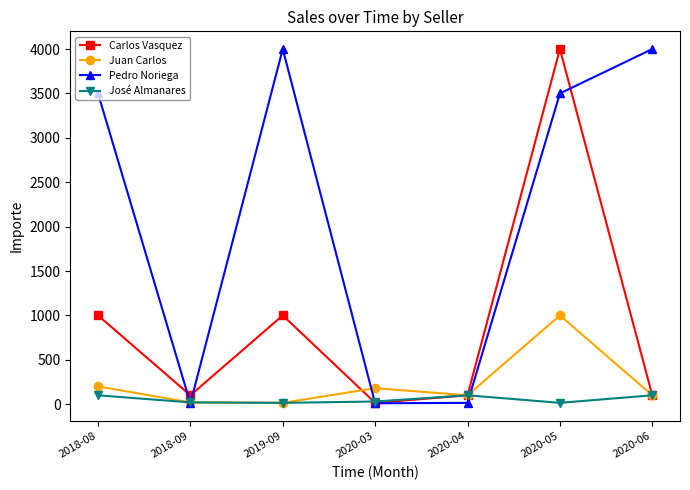

The value of Pedro Noriega at 2020-05 is 769. True or false?

False